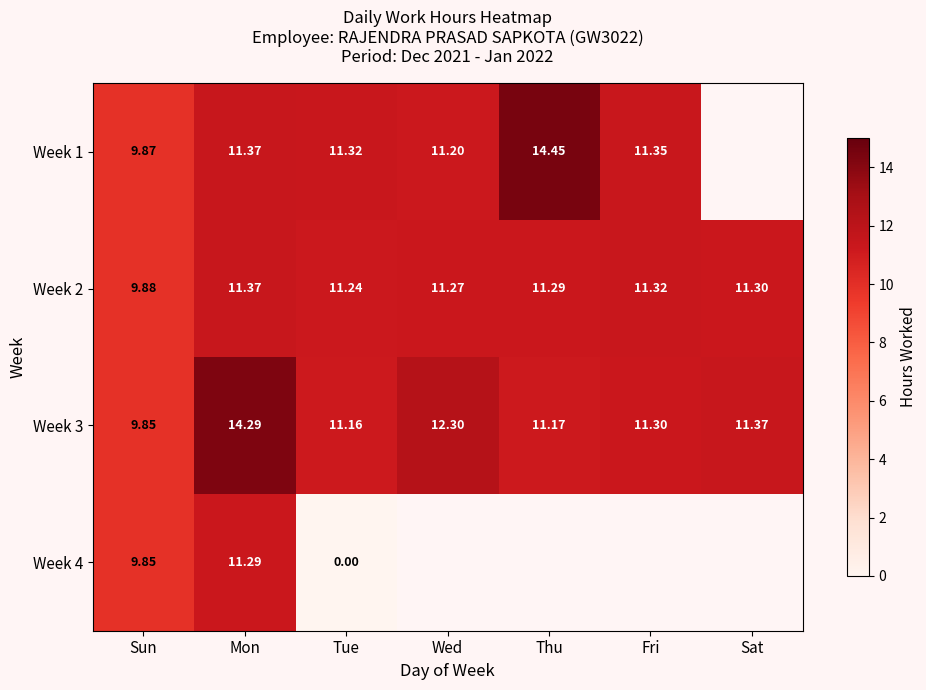

At which category is the sum across all series the highest?

Mon